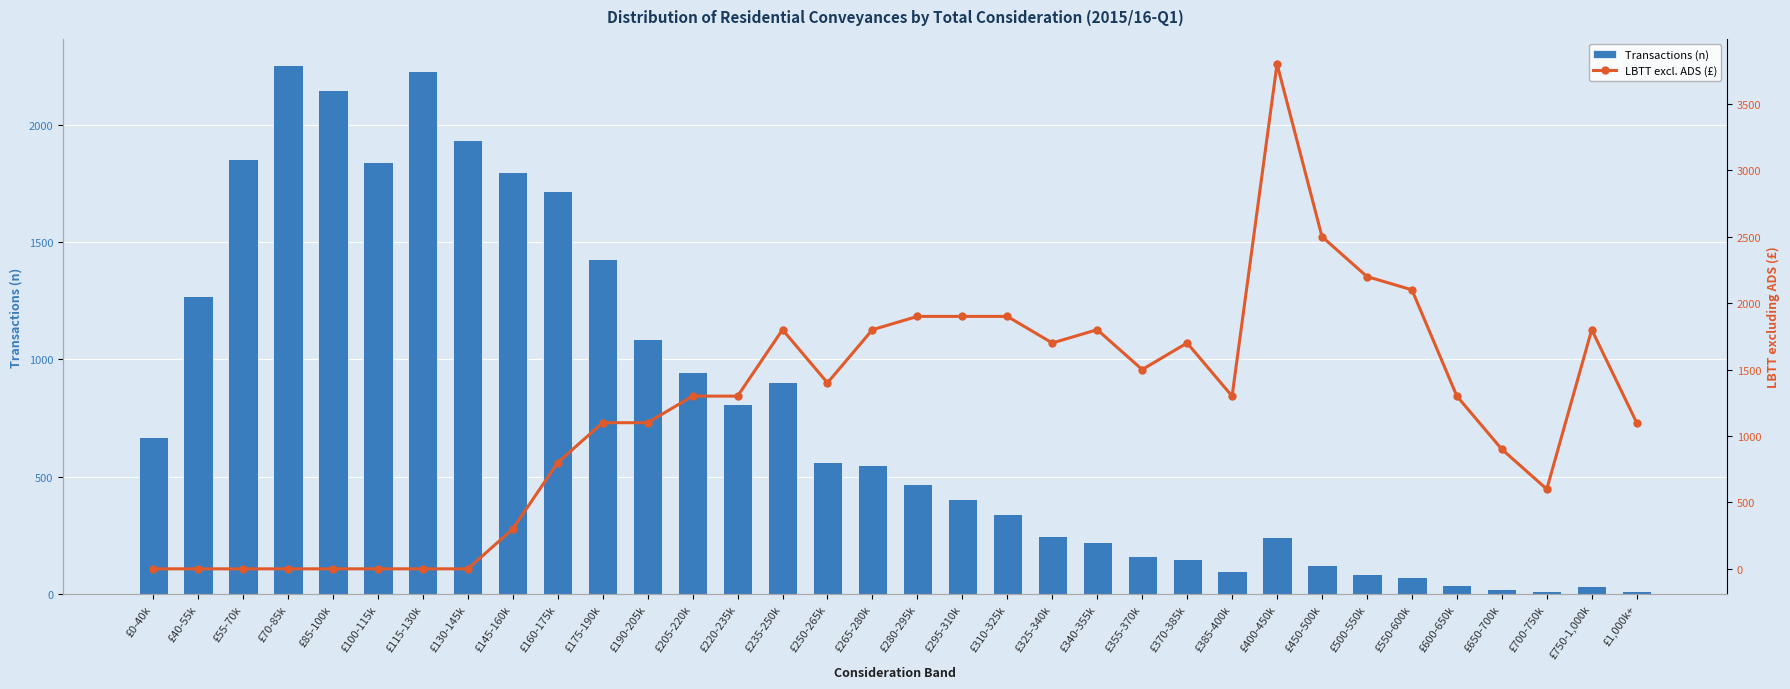

True or false: Transactions (n) has a value of 221 at £340-355k.

True